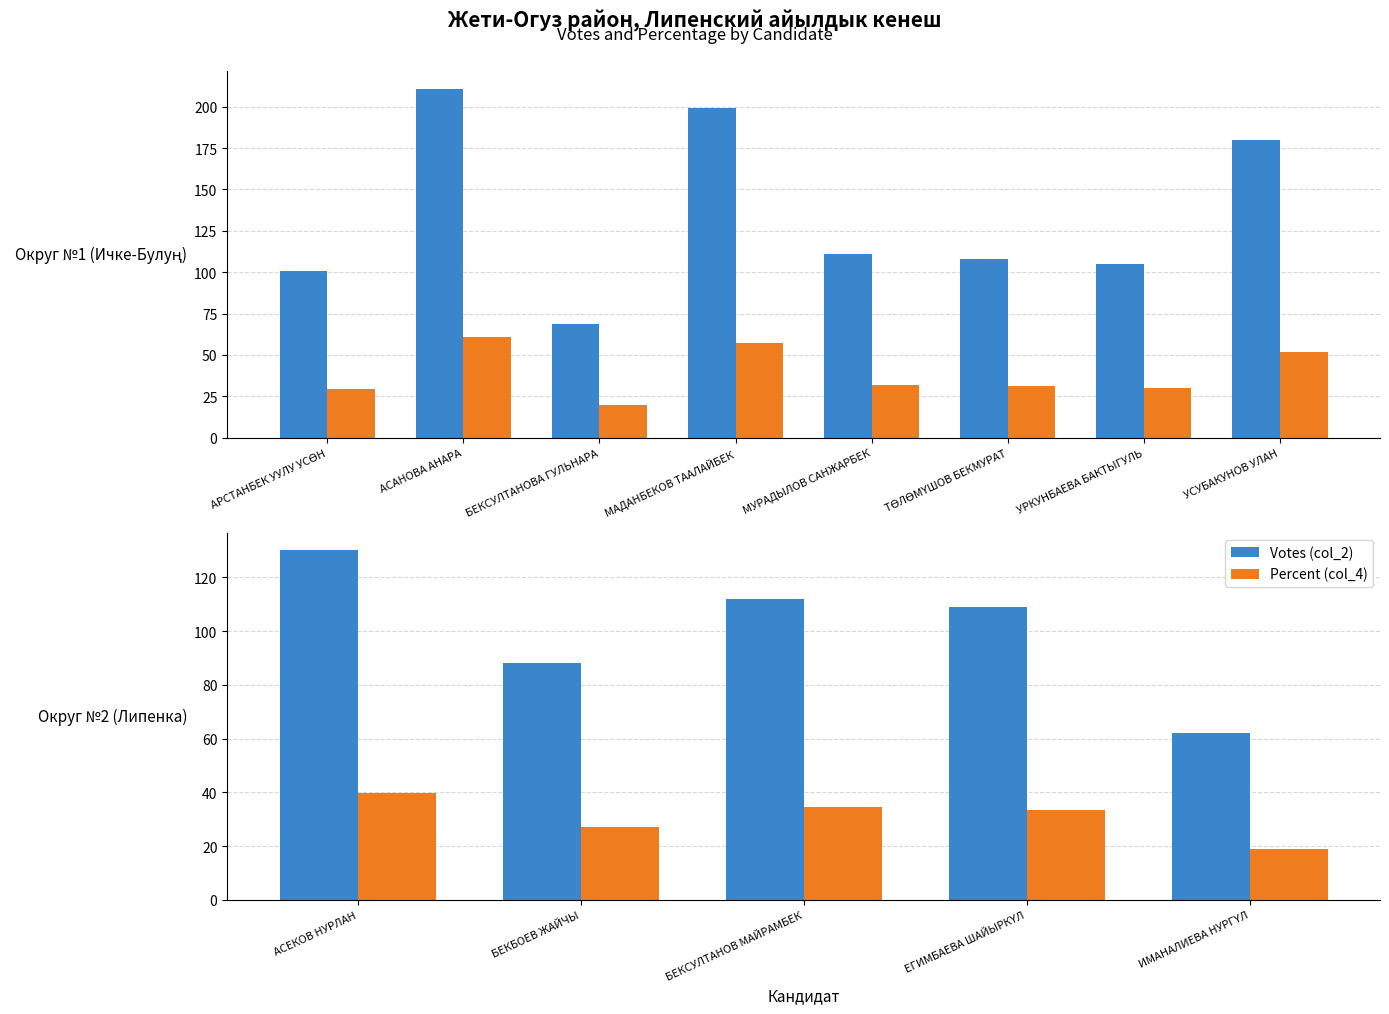

True or false: Percent (col_4) has a value of 14.2 at АСЕКОВ НУРЛАН.

False